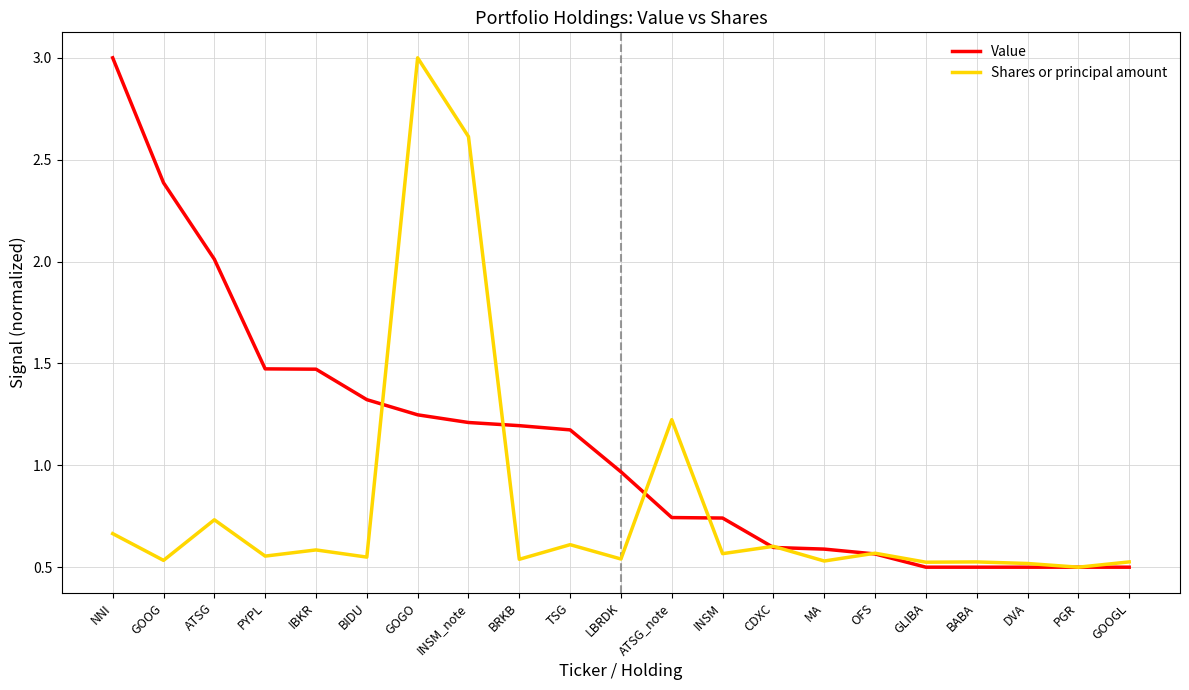

Which series has the largest total across all categories?

Value